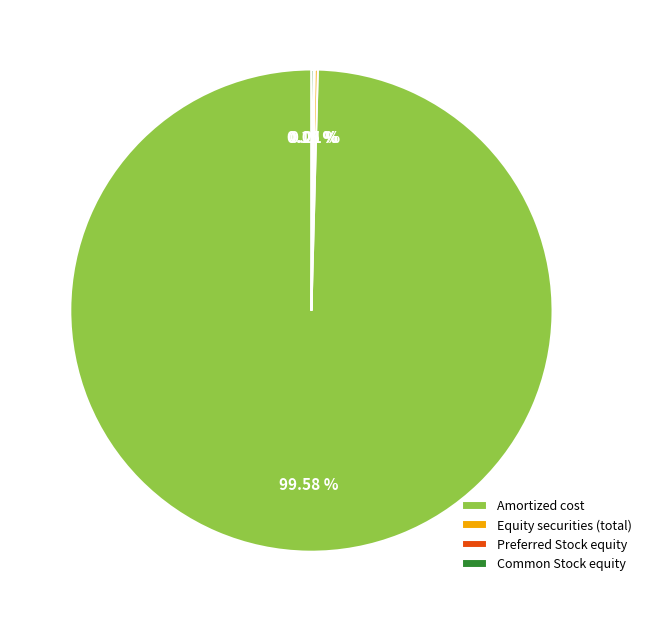

Is there a majority slice in this chart?

Yes